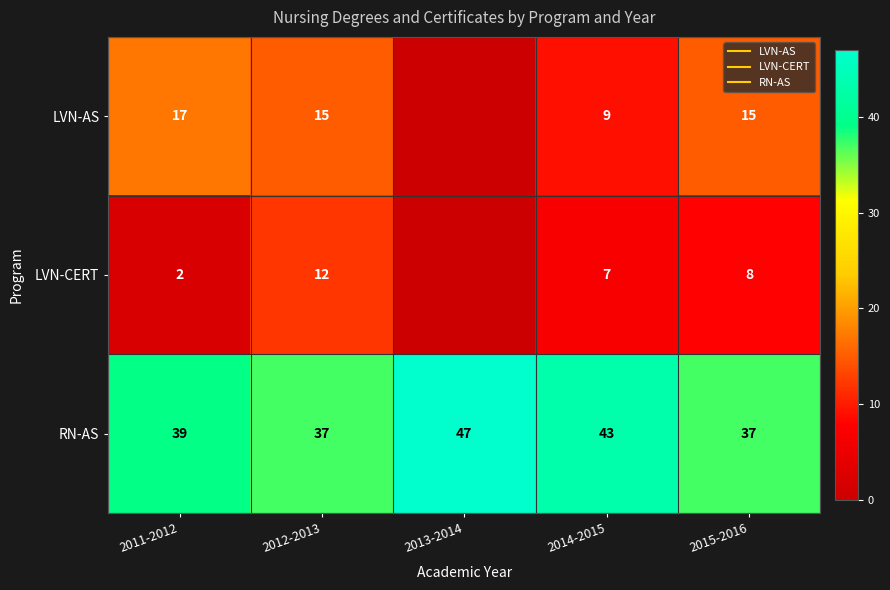

Which category has the lowest value across all series?

2013-2014